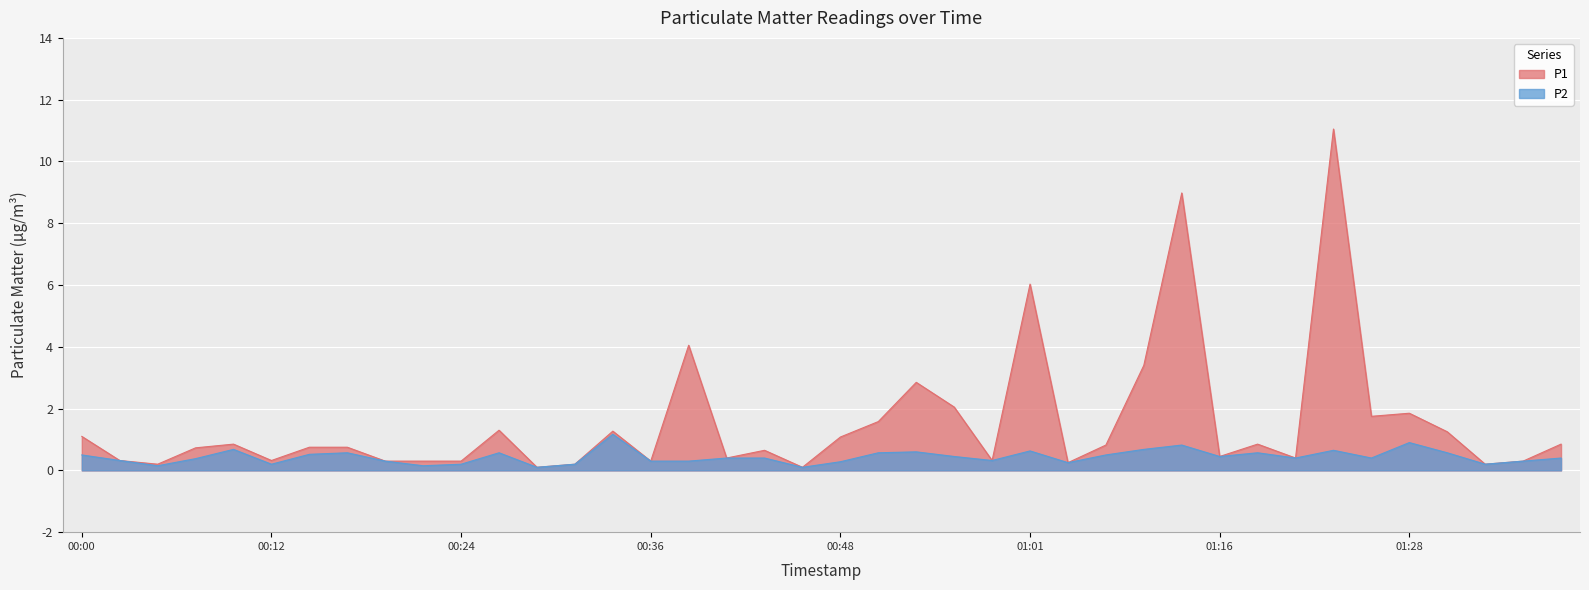

What is the value of the P1 point at the 3rd from the left?

0.2